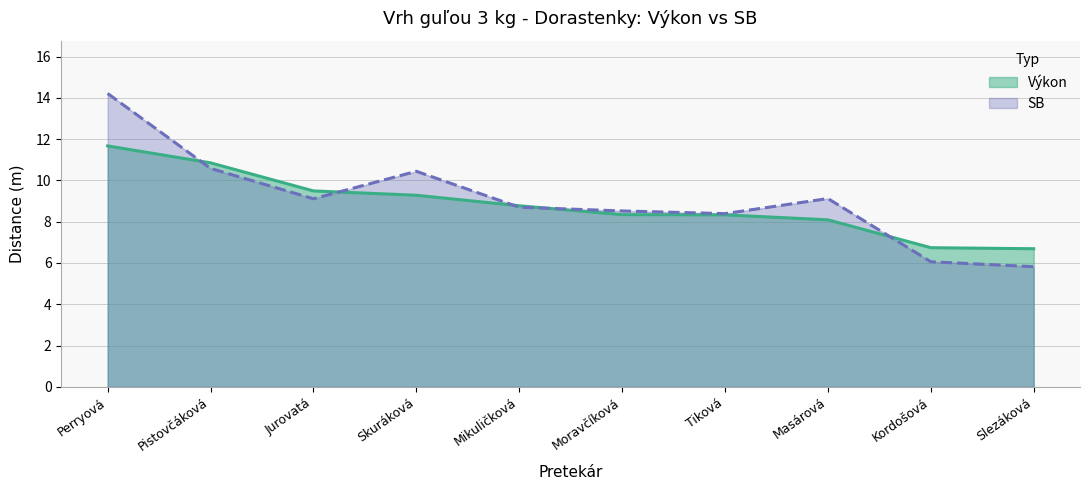

Which category has the lowest value in the Výkon series?

Slezáková